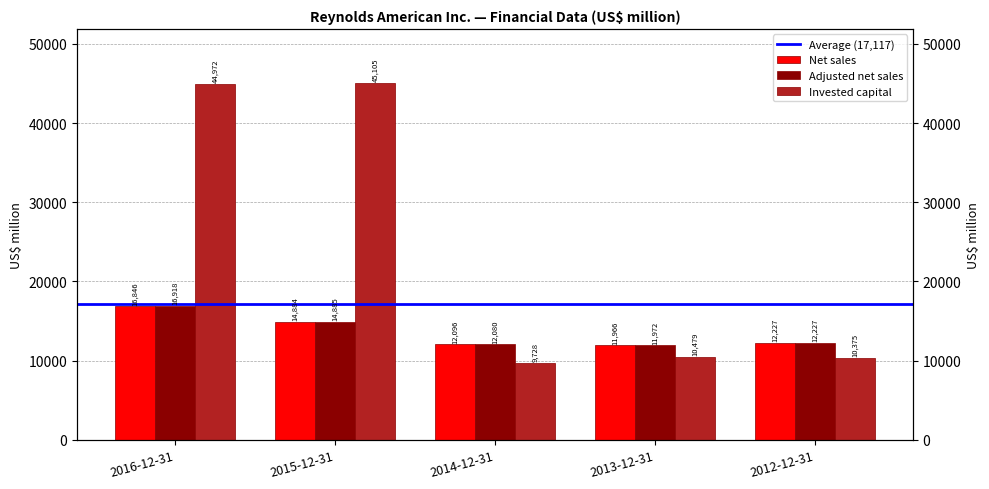

At which label is Adjusted net sales closest to 14445?

2015-12-31